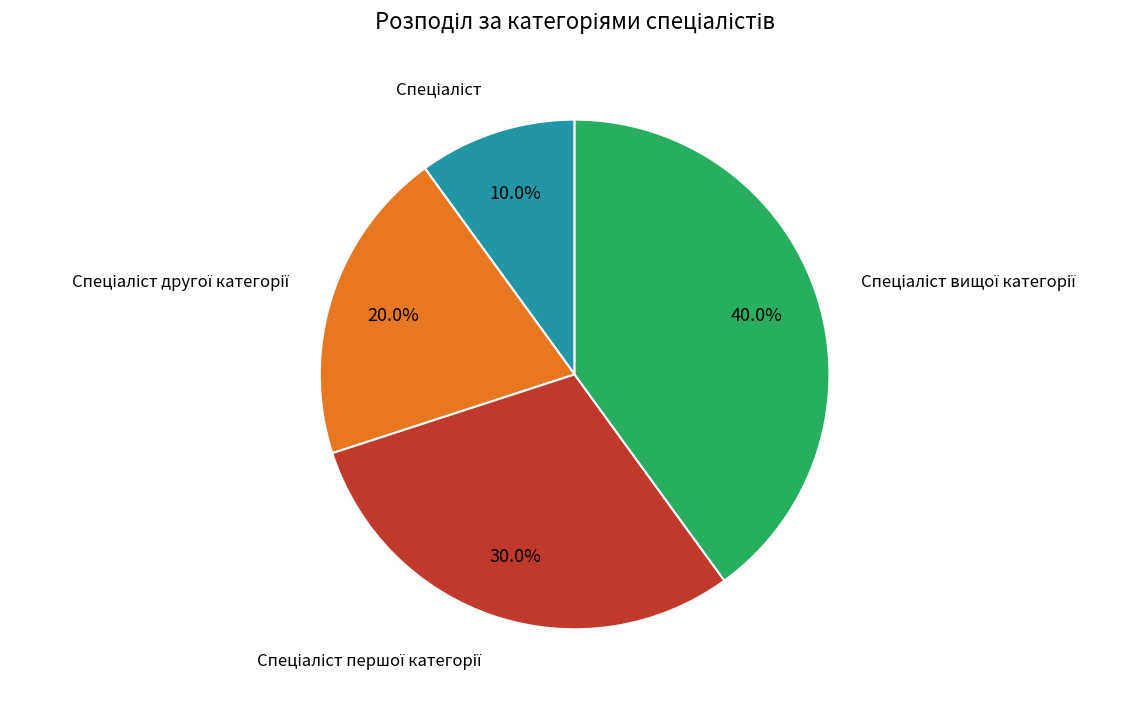

Is there a majority slice in this chart?

No